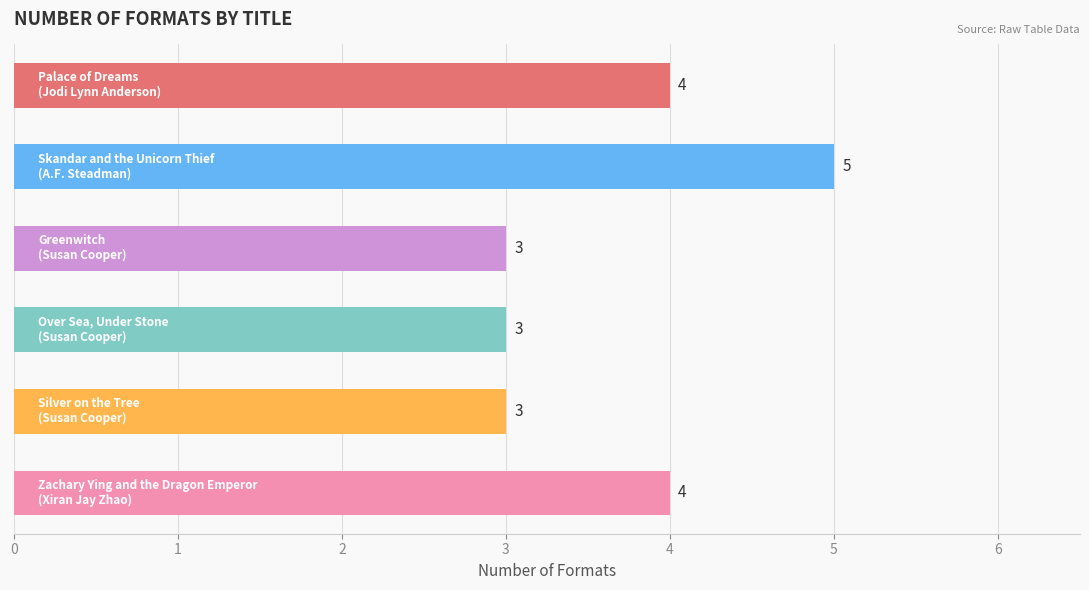

Count the values in the range 3 to 4.

5